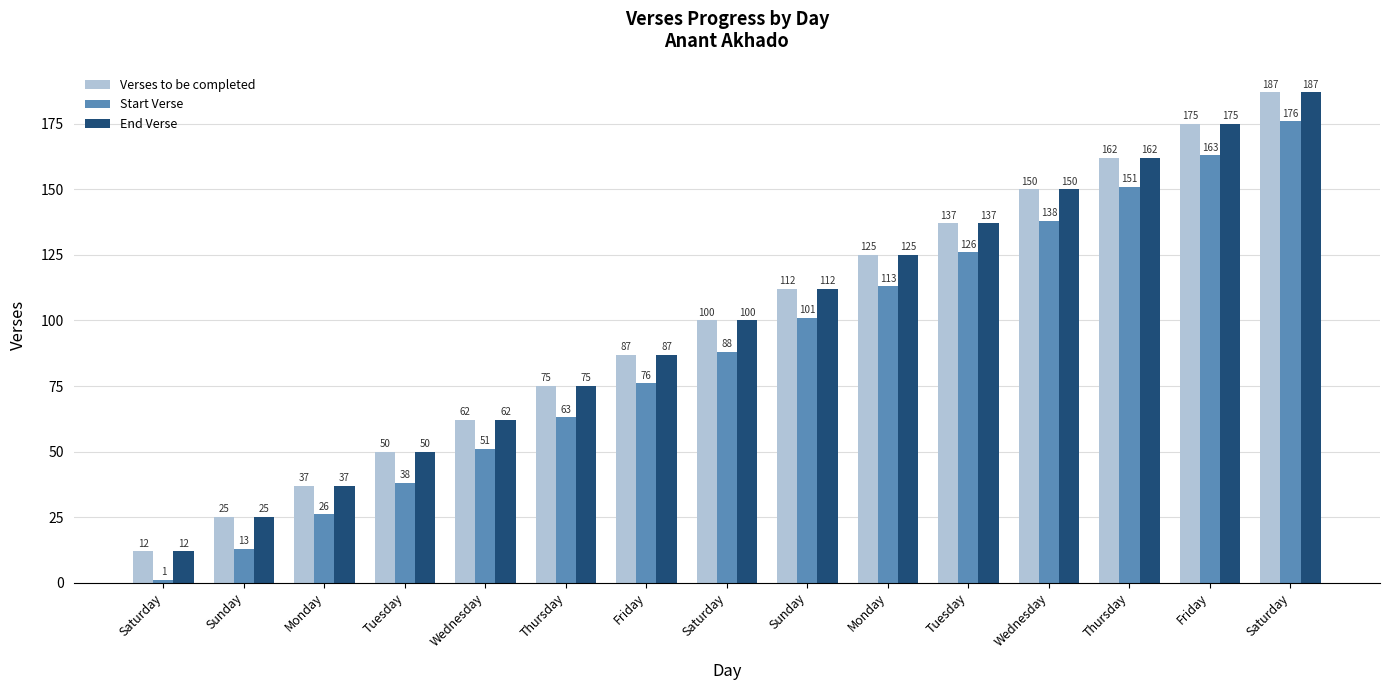

Reading right to left, transcribe all the data shown in this chart.

Verses to be completed: Saturday=187	Friday=175	Thursday=162	Wednesday=150	Tuesday=137	Monday=125	Sunday=112	Saturday=100	Friday=87	Thursday=75	Wednesday=62	Tuesday=50	Monday=37	Sunday=25	Saturday=12
Start Verse: Saturday=176	Friday=163	Thursday=151	Wednesday=138	Tuesday=126	Monday=113	Sunday=101	Saturday=88	Friday=76	Thursday=63	Wednesday=51	Tuesday=38	Monday=26	Sunday=13	Saturday=1
End Verse: Saturday=187	Friday=175	Thursday=162	Wednesday=150	Tuesday=137	Monday=125	Sunday=112	Saturday=100	Friday=87	Thursday=75	Wednesday=62	Tuesday=50	Monday=37	Sunday=25	Saturday=12